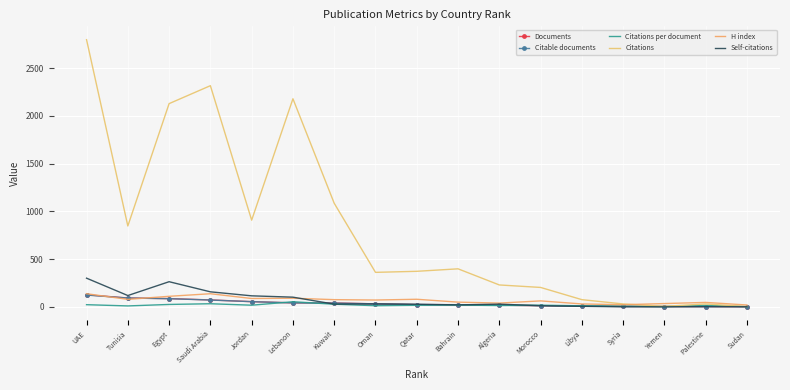

True or false: Citations and Self-citations intersect in this chart.

False